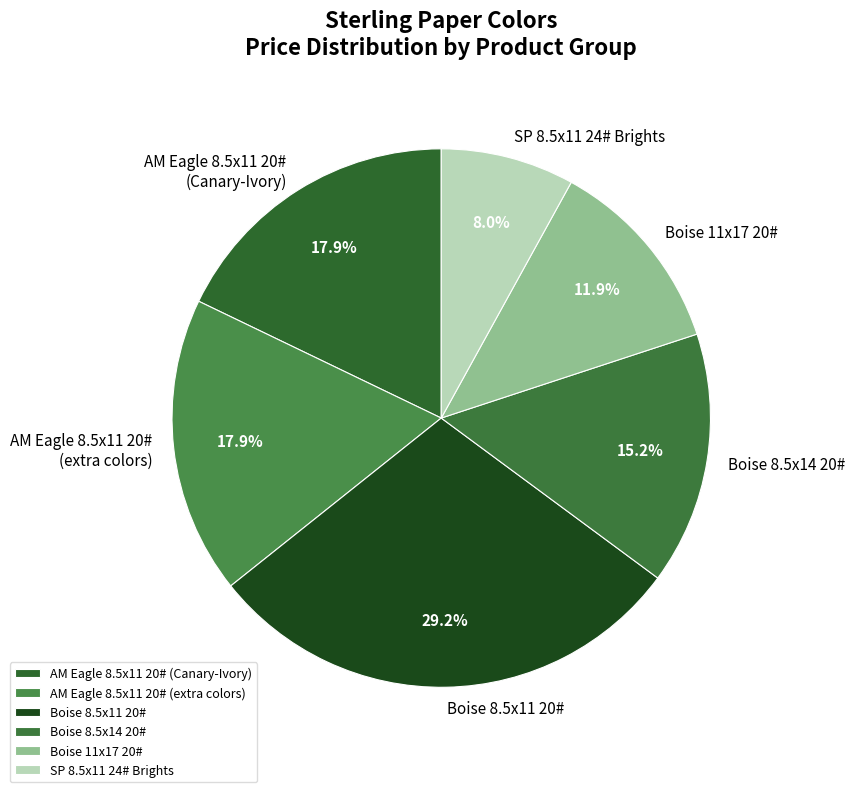

Count the number of slices in the pie.

6